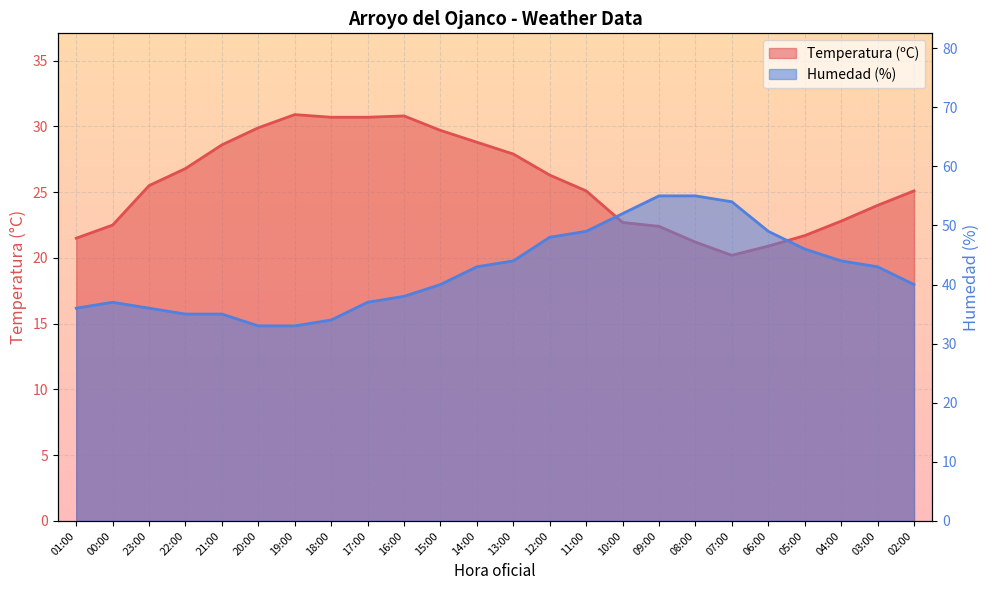

Does the chart display data point markers on the line(s)?

No